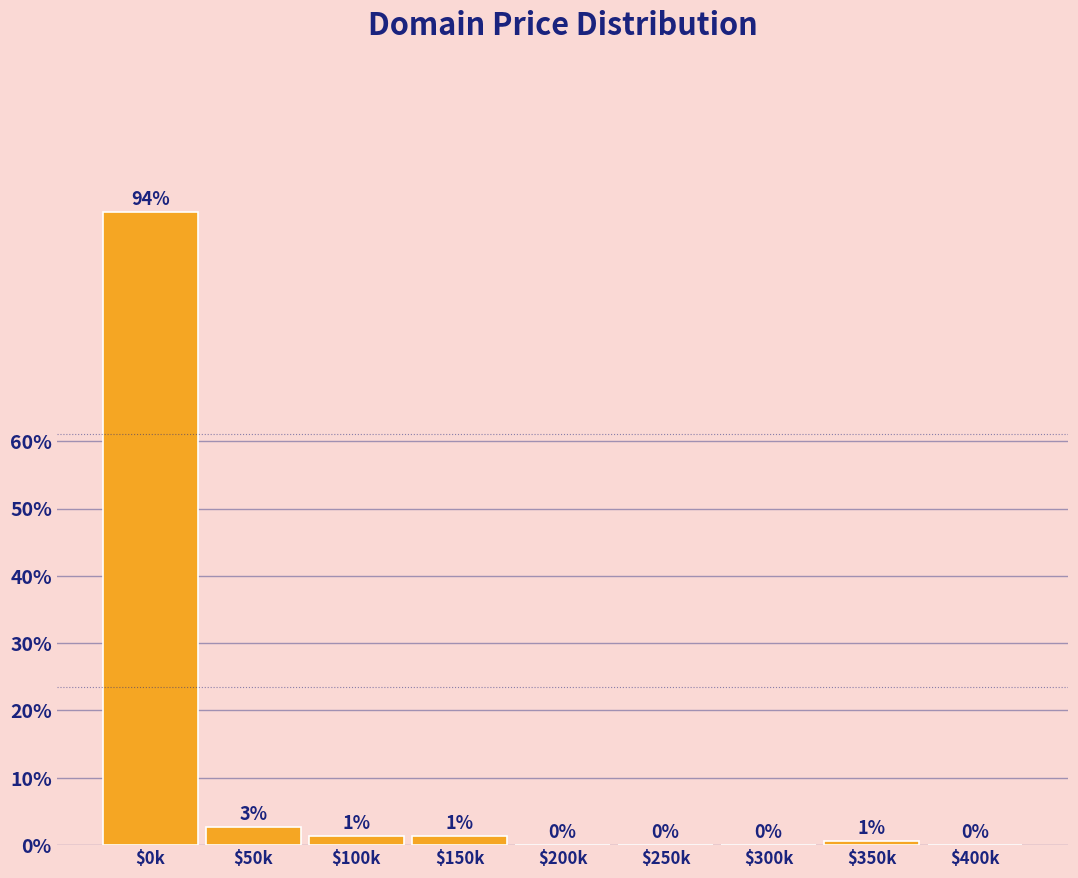

What is the greatest value displayed?

94.0